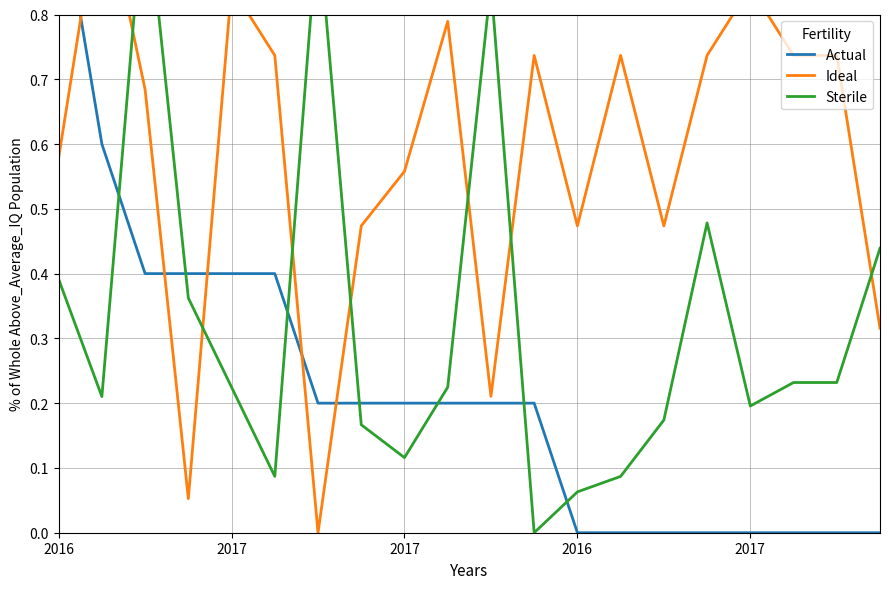

True or false: Sterile has a value of 0.2 at 2017.

True